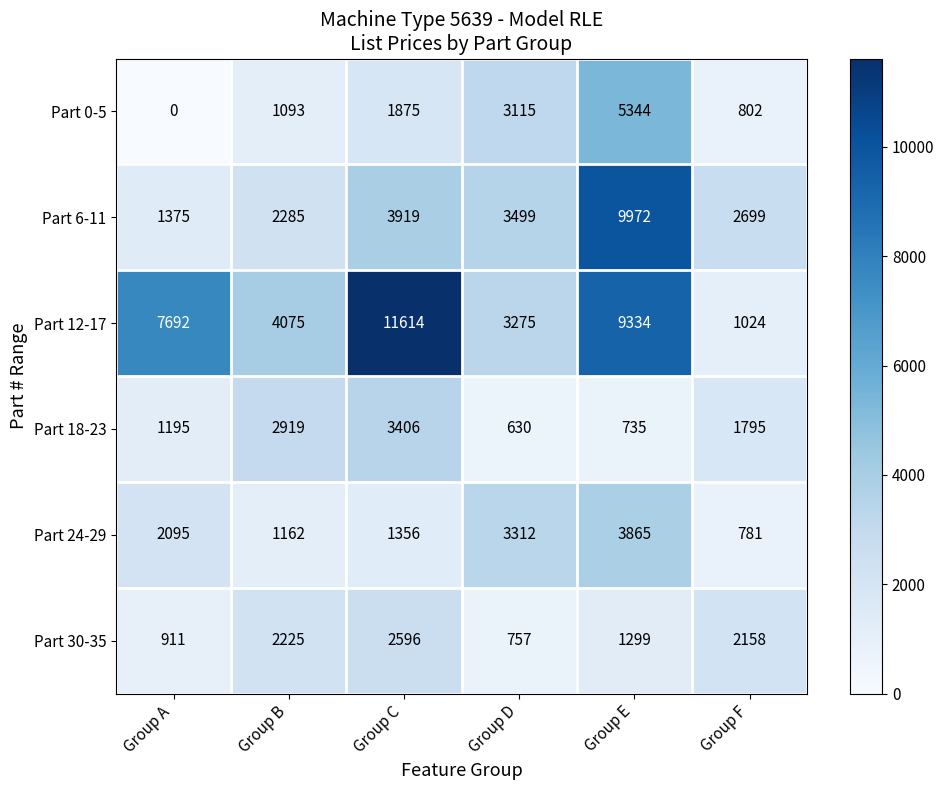

What is the difference between the Part 0-5 values at Group E and Group D?

2229